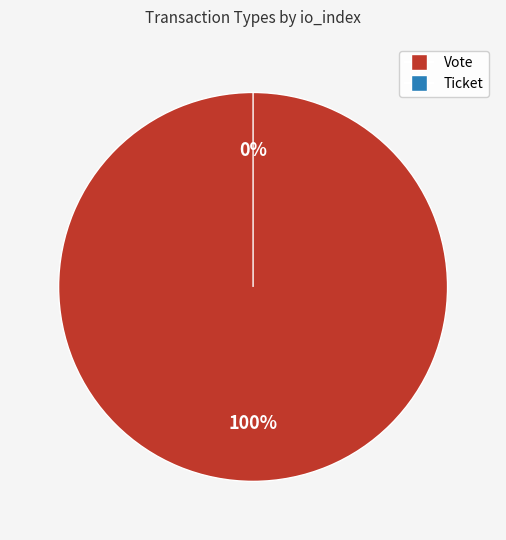

What is the largest slice in the pie chart?

Vote